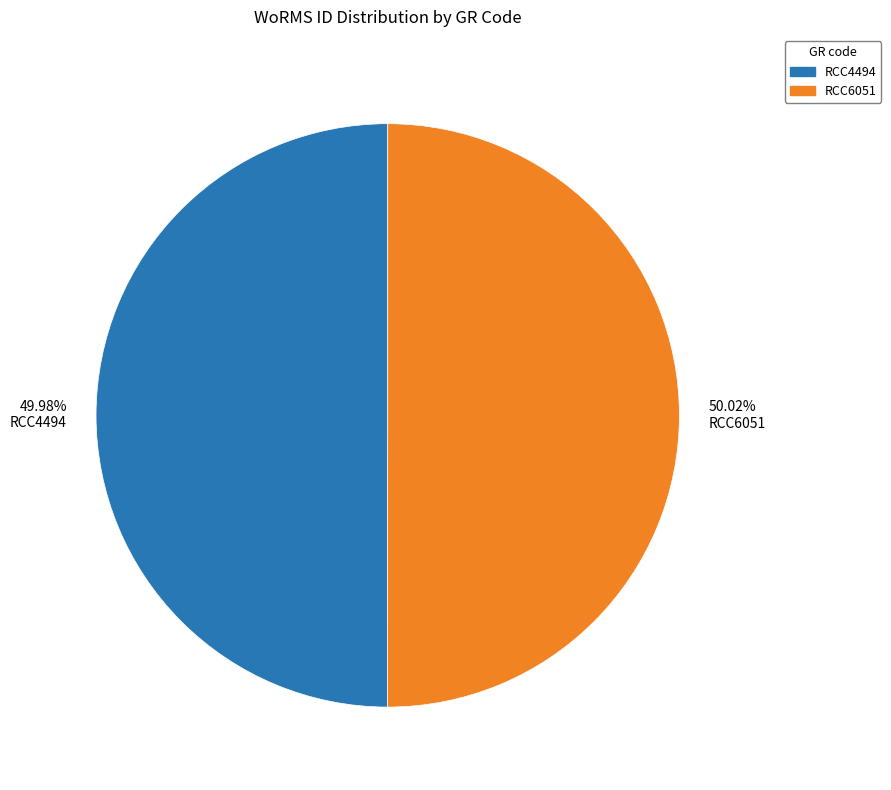

What is the ratio of the value at RCC4494 to the value at RCC6051?

1.0